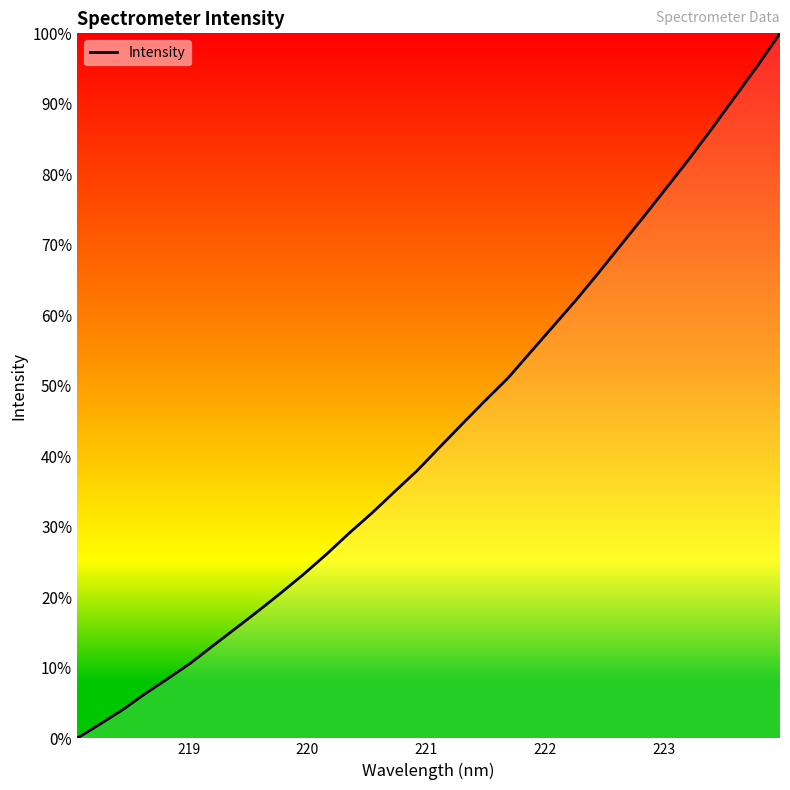

How many categories are shown in the chart?

32